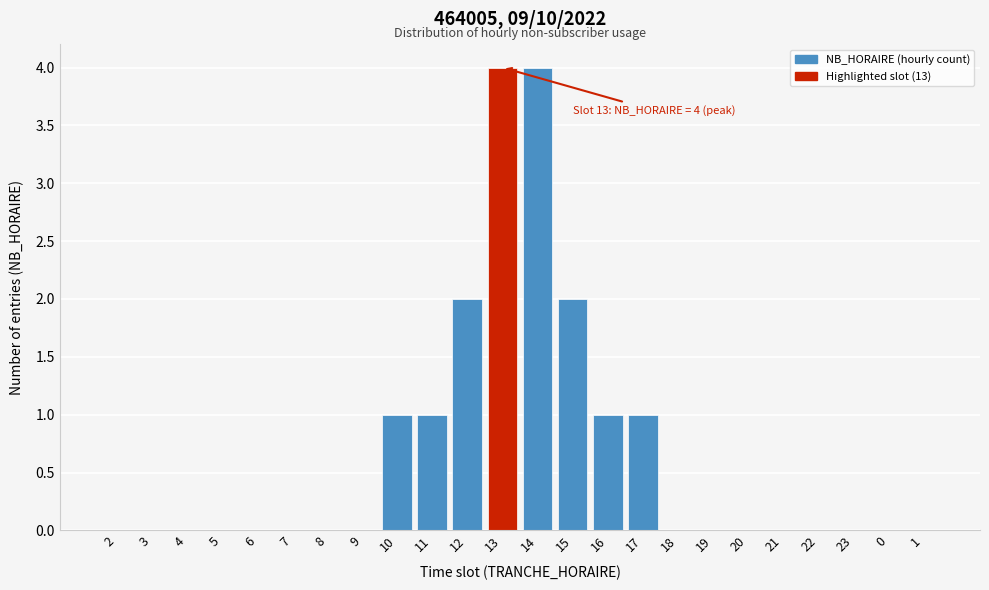

Reading right to left, list all the values displayed in this chart.

1=0	0=0	23=0	22=0	21=0	20=0	19=0	18=0	17=1	16=1	15=2	14=4	13=4	12=2	11=1	10=1	9=0	8=0	7=0	6=0	5=0	4=0	3=0	2=0